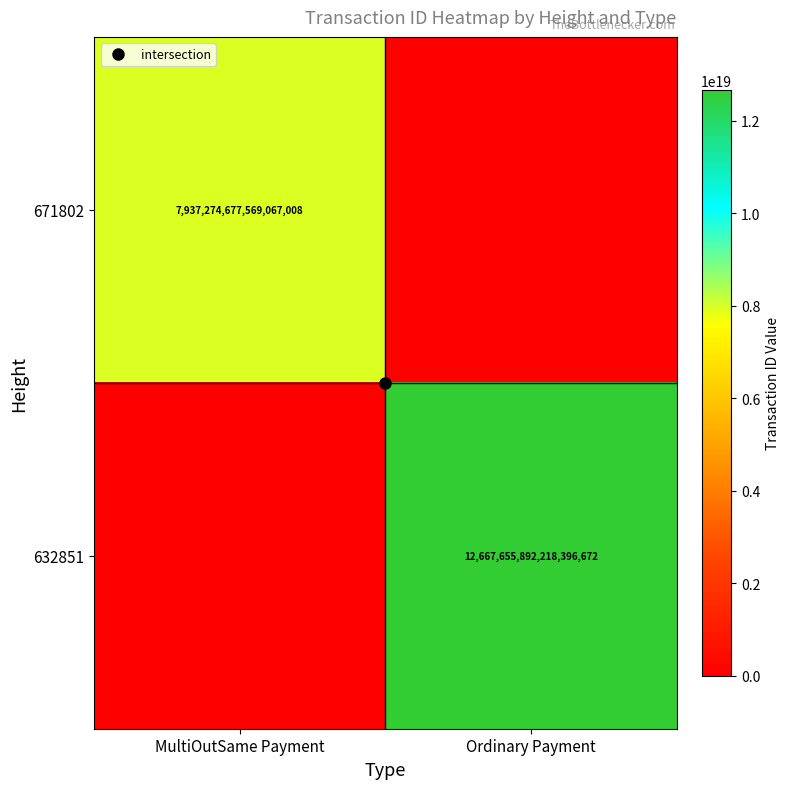

What is the maximum value for 632851?

12667655892218396672